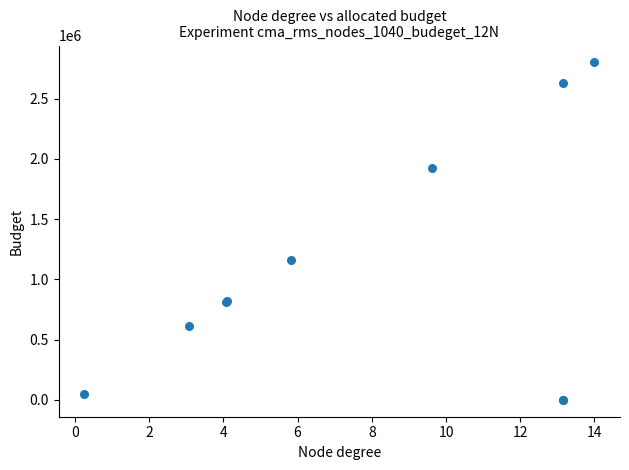

What Y value in the scatter plot is closest to 1400000?

1164218.0